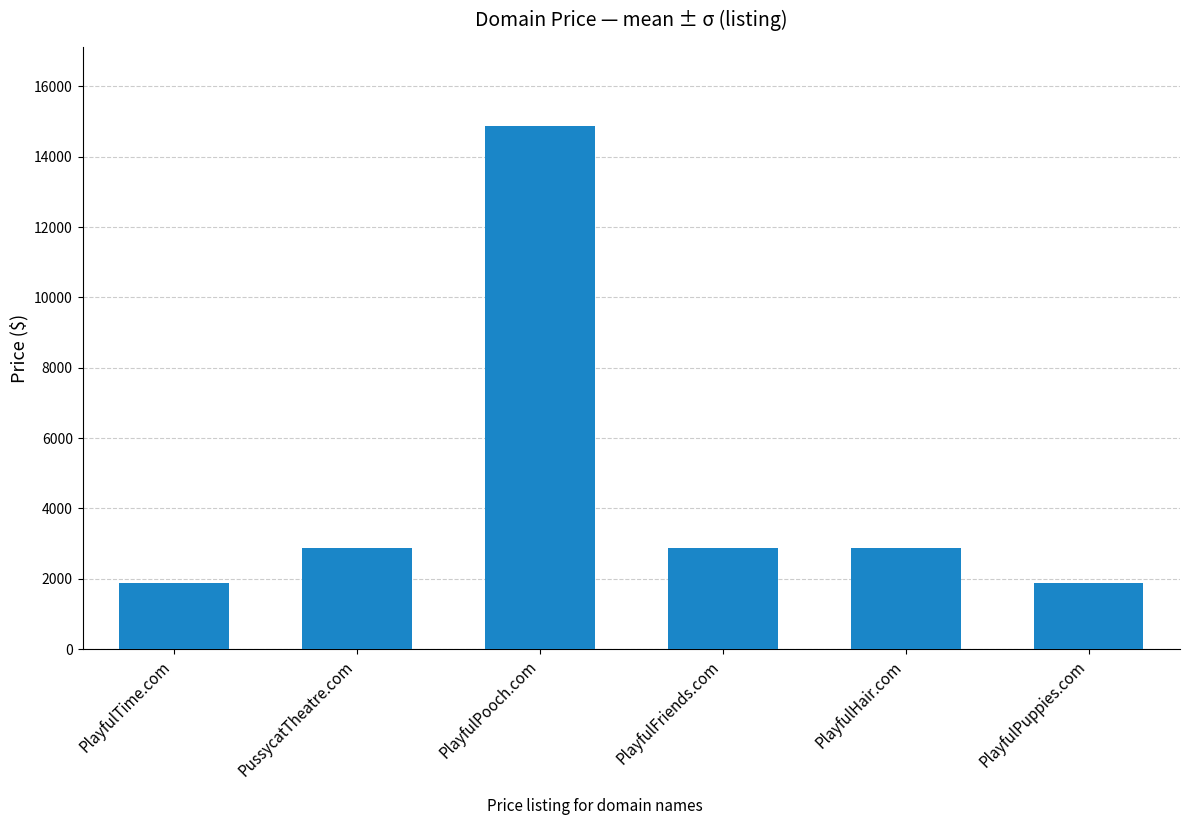

True or false: the data shows 2888 at PlayfulHair.com.

True